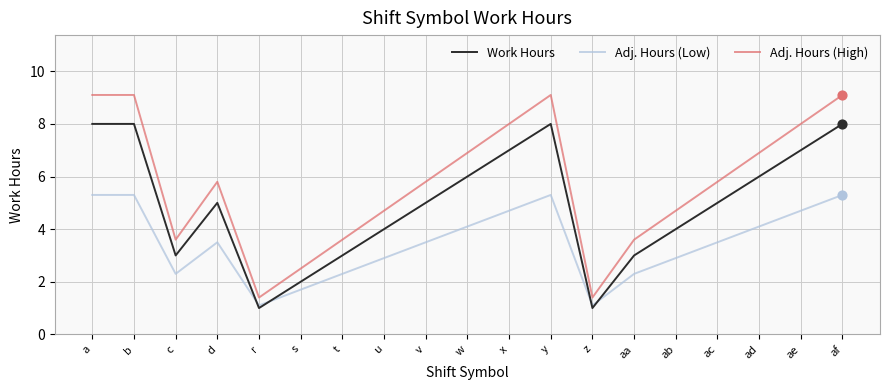

What are all the series names shown in the legend?

Work Hours, Adj. Hours (Low), Adj. Hours (High)